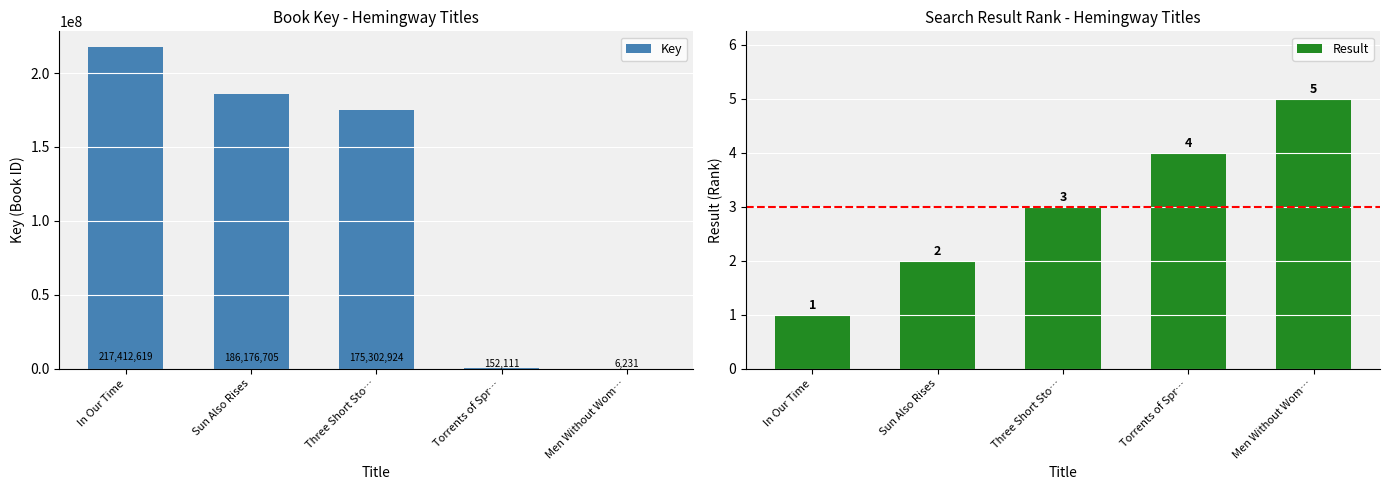

How many data points in Result are less than 3?

2